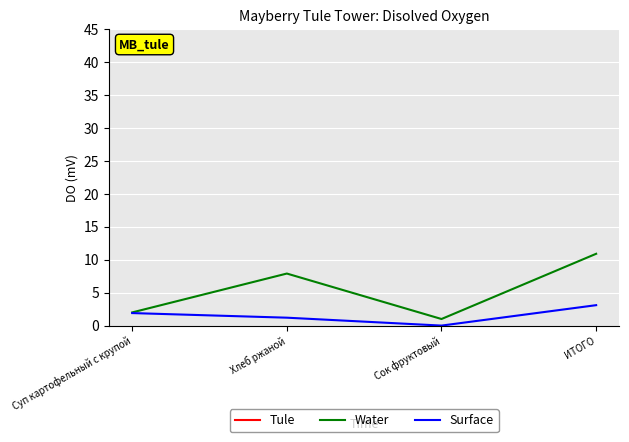

True or false: Water and Tule intersect in this chart.

False